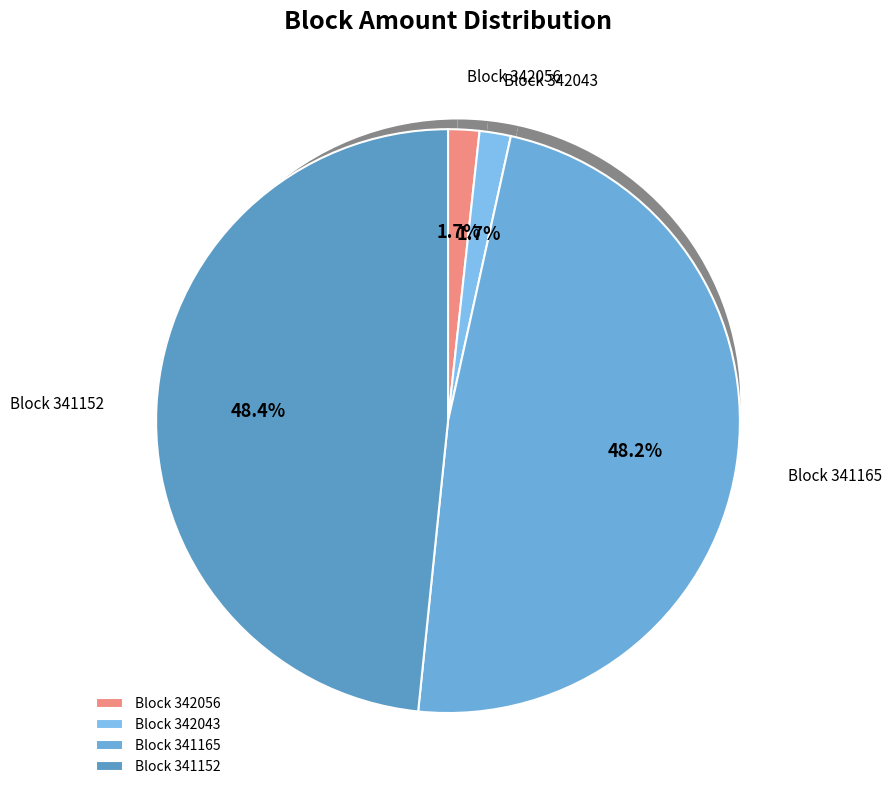

To the nearest percent, what is the difference between the 342043 and 341152 slice percentages?

47%